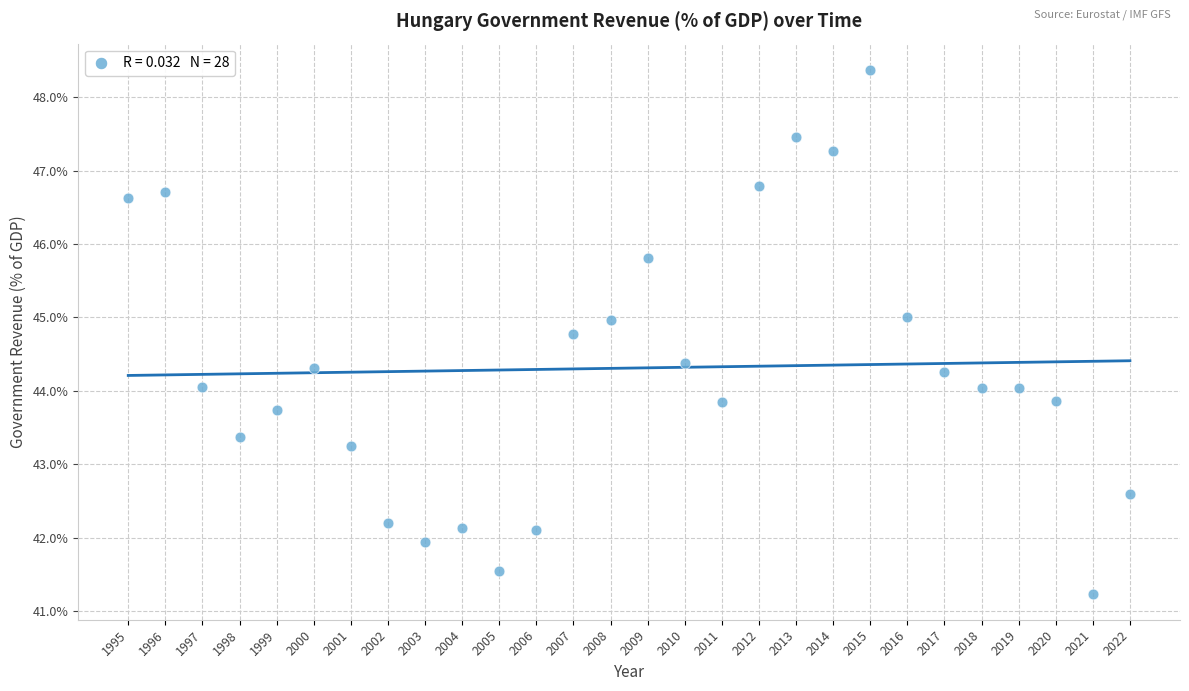

What is the range of Y values (max minus min)?

7.1